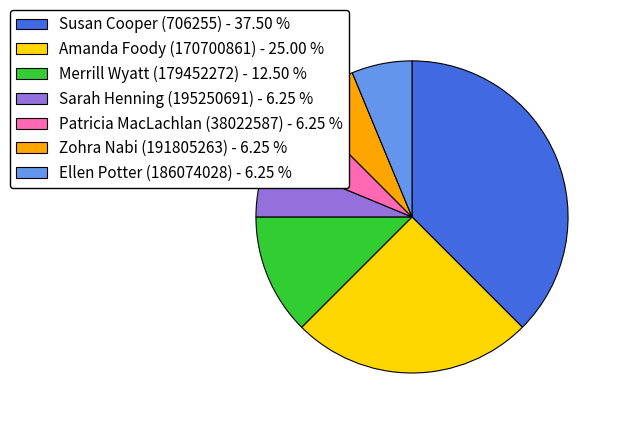

Is there a majority slice in this chart?

No